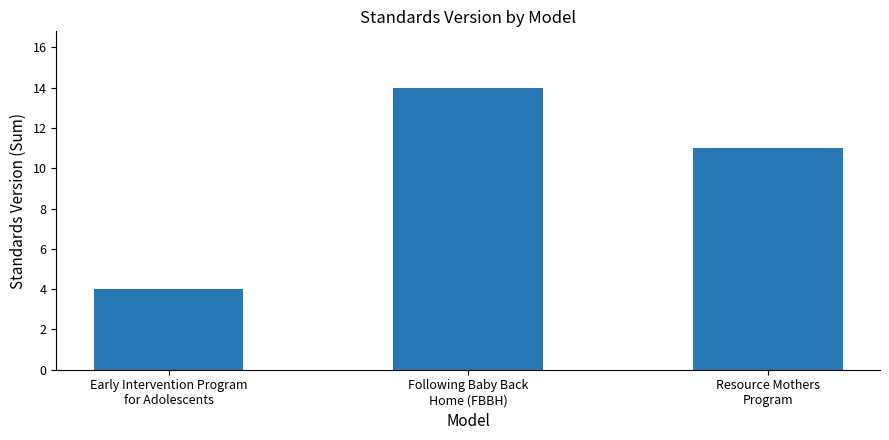

Where is the data nearest to the value 9?

Resource Mothers
Program